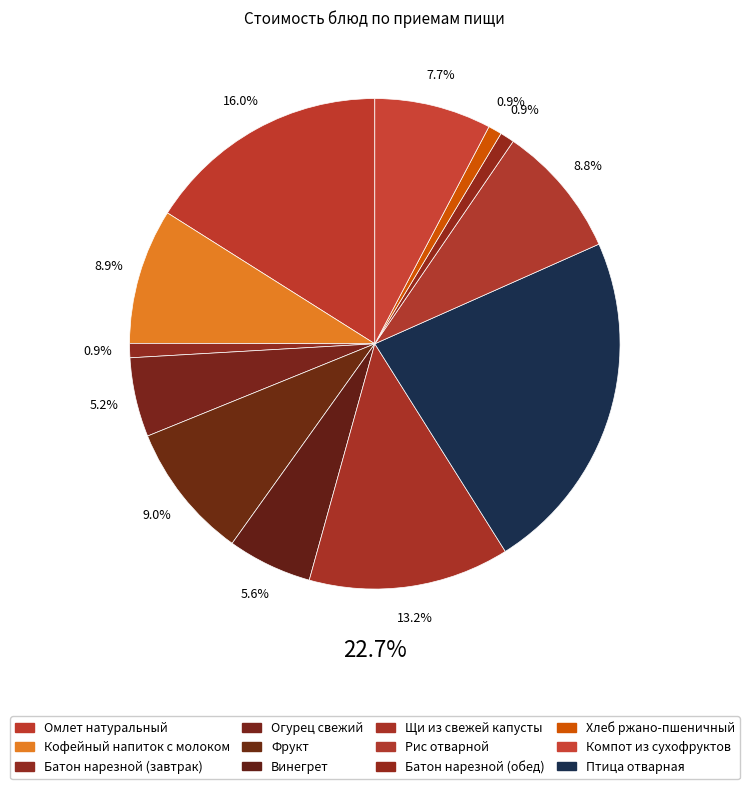

What is the ratio of the value at Омлет натуральный to the value at Щи из свежей капусты?

1.2